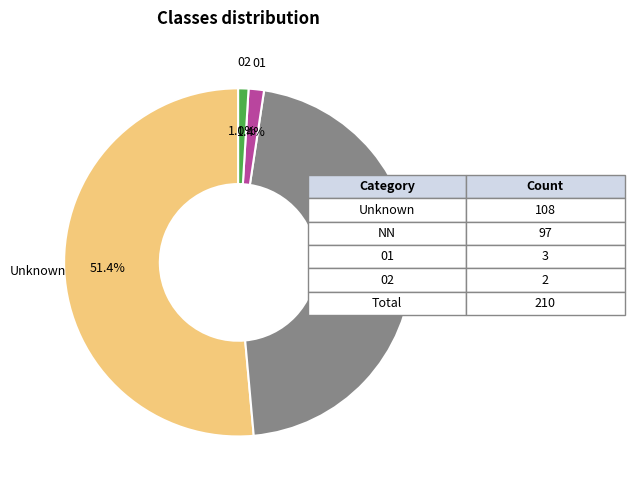

Count the number of slices in the pie.

4